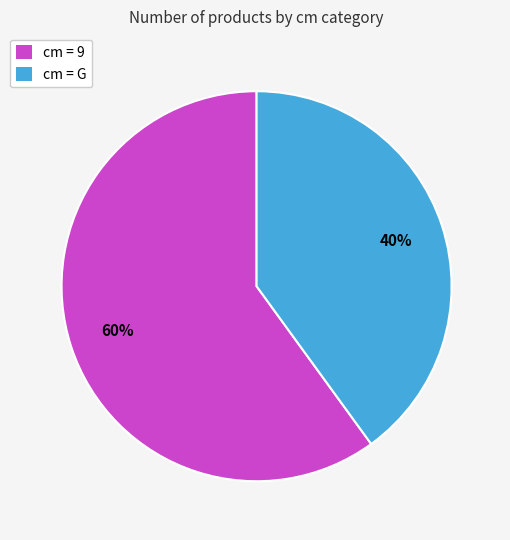

To the nearest percent, what percentage of the pie is cm = 9?

60%